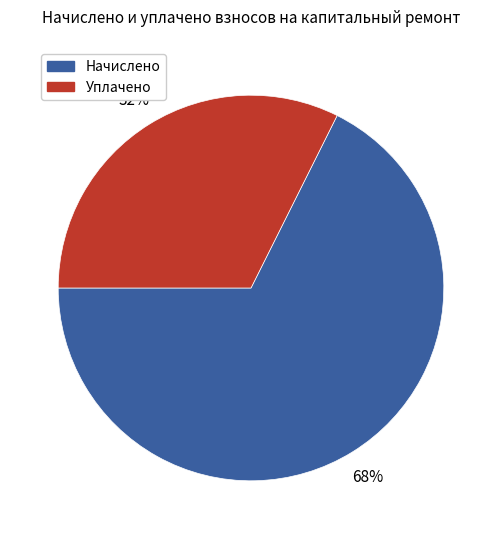

Is there any slice that represents more than half of the pie?

Yes